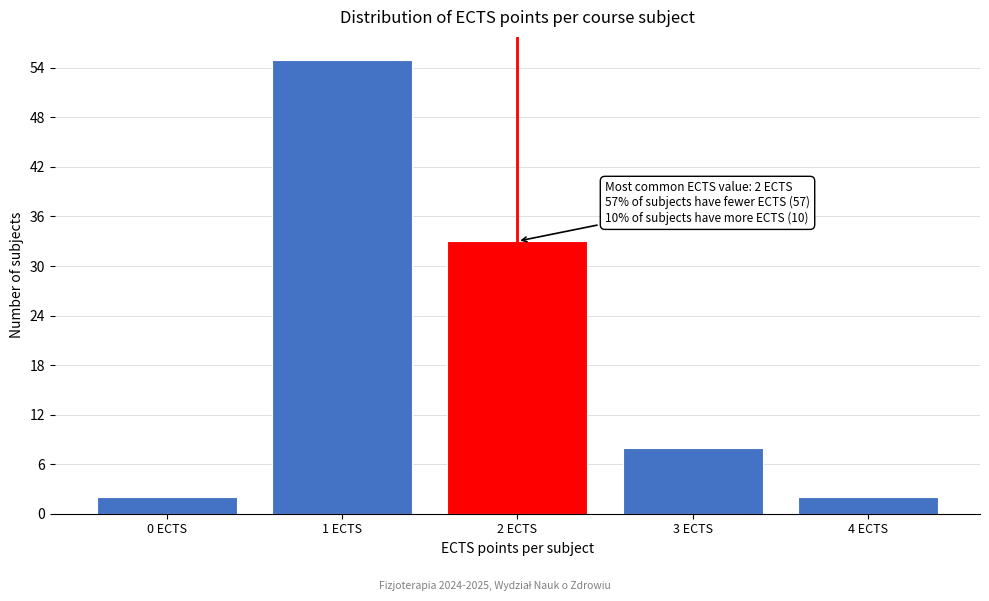

Reading left to right, extract all data points from this chart.

0 ECTS=2	1 ECTS=55	2 ECTS=33	3 ECTS=8	4 ECTS=2